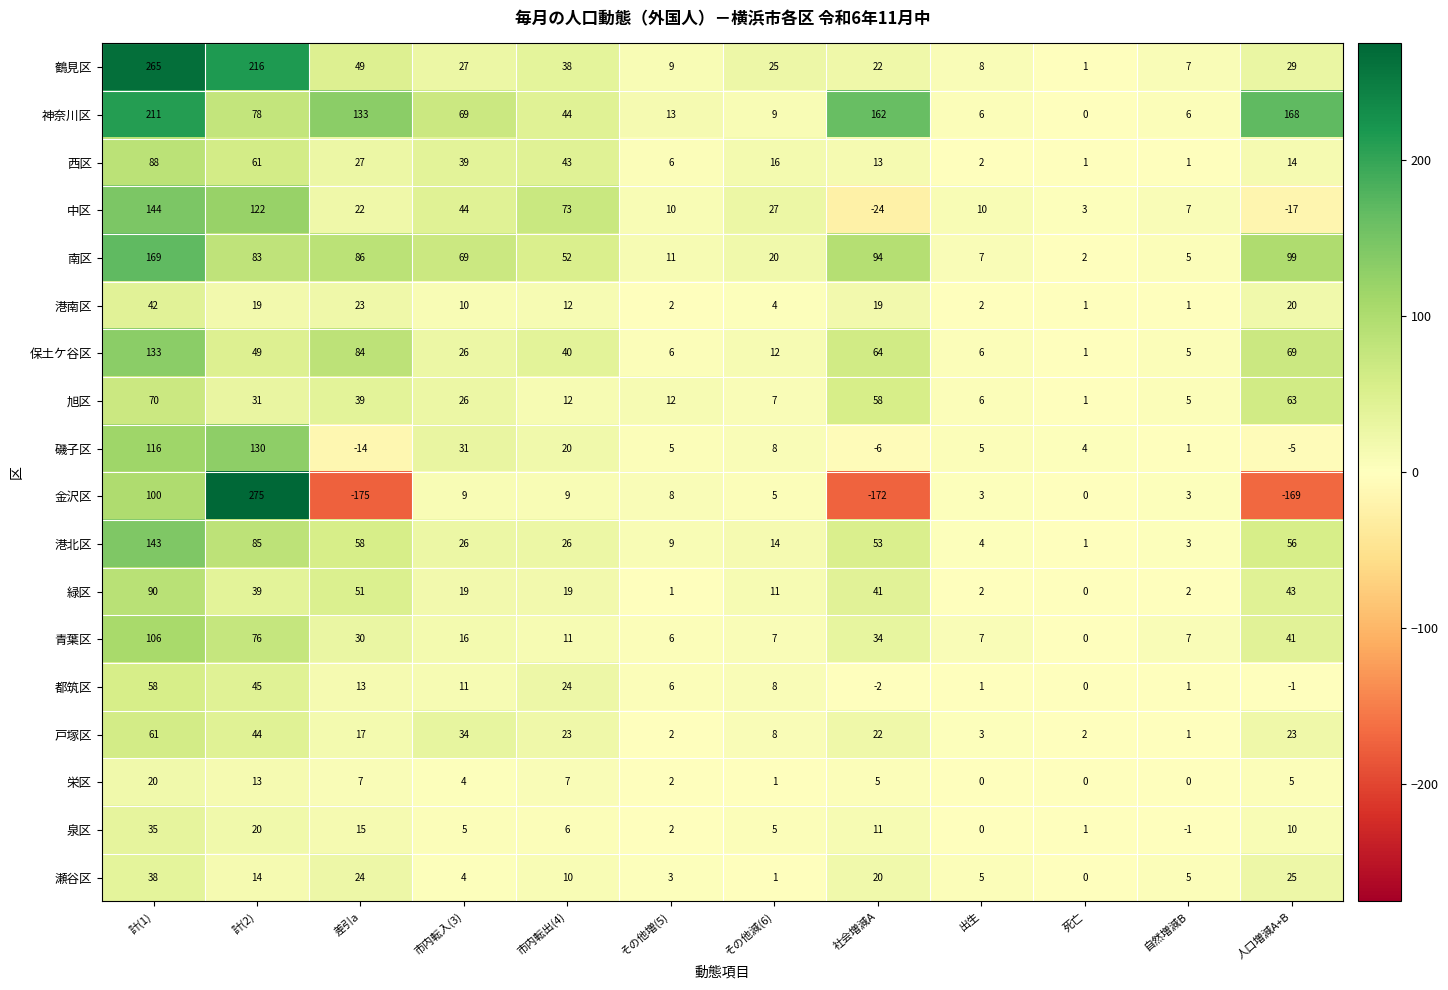

What is the difference between the 旭区 values at 差引a and 死亡?

38